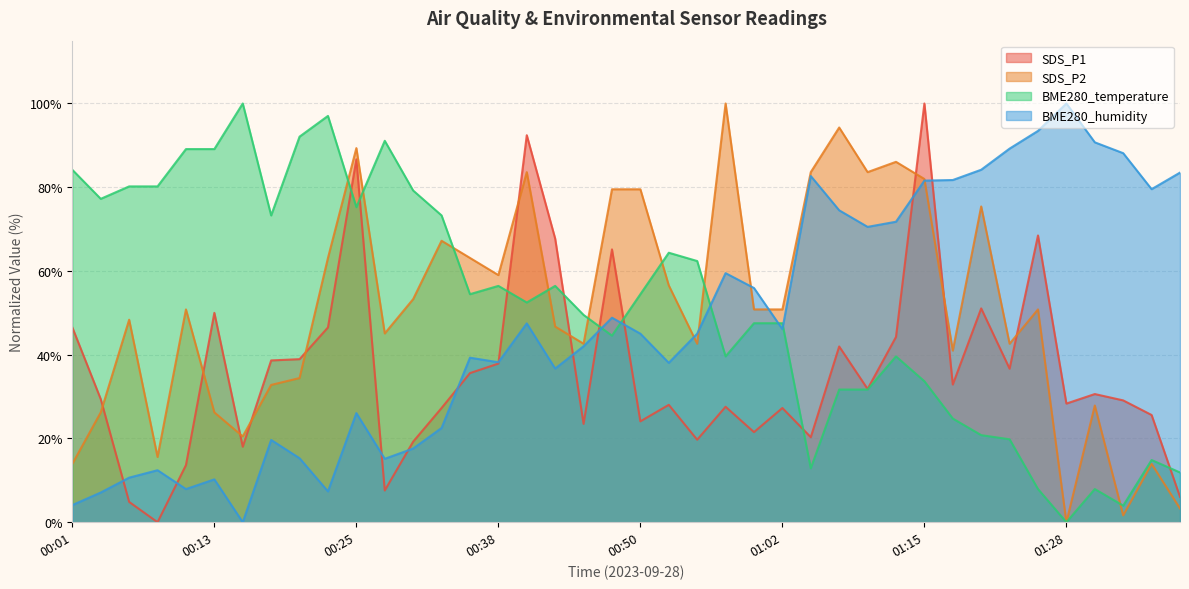

Which series has the largest range (max minus min)?

SDS_P1